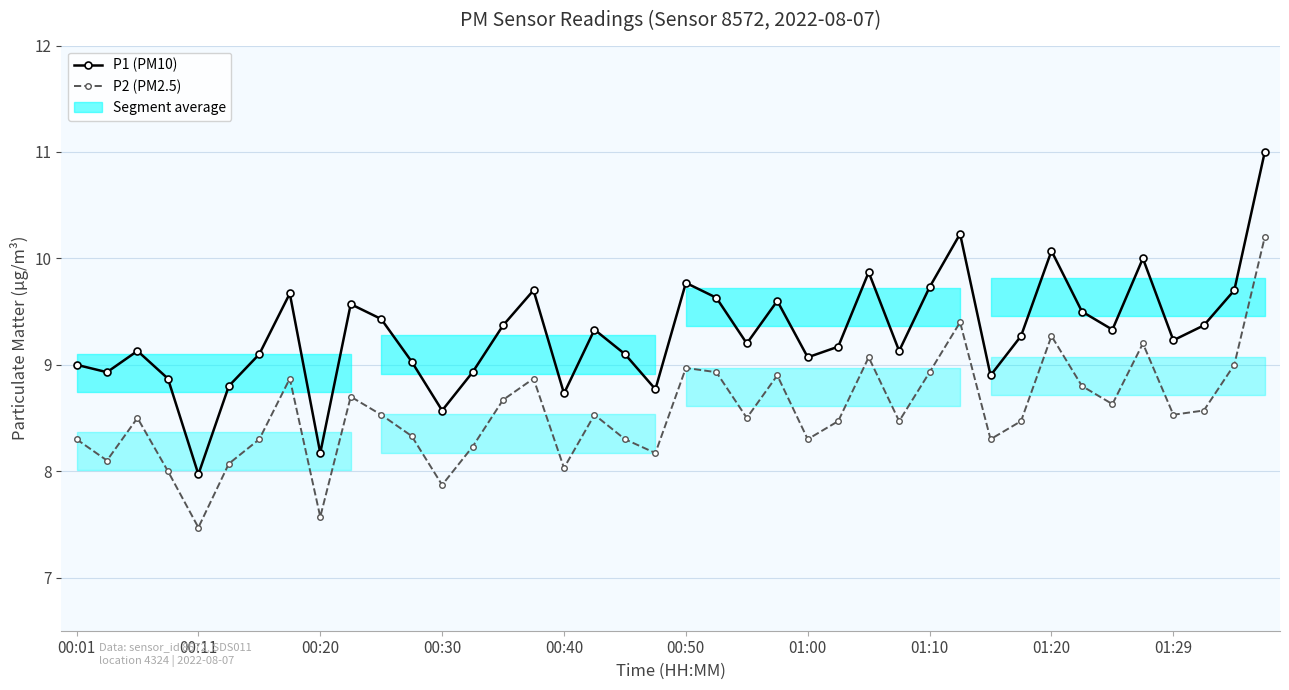

What is the sum of the P2 (PM2.5) values at 22 and 39?

18.7